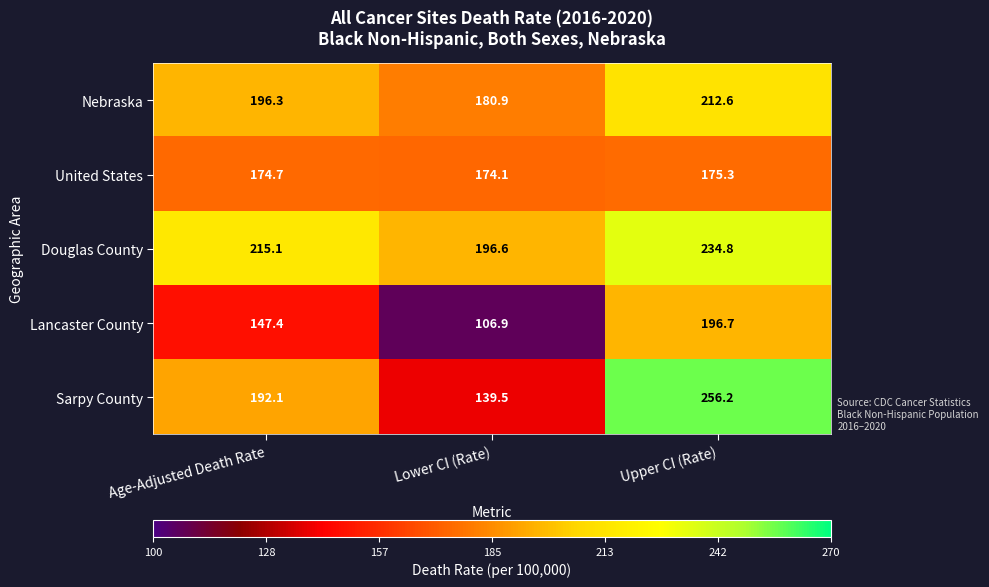

The United States series shows 174.7 at Age-Adjusted Death Rate. True or false?

True